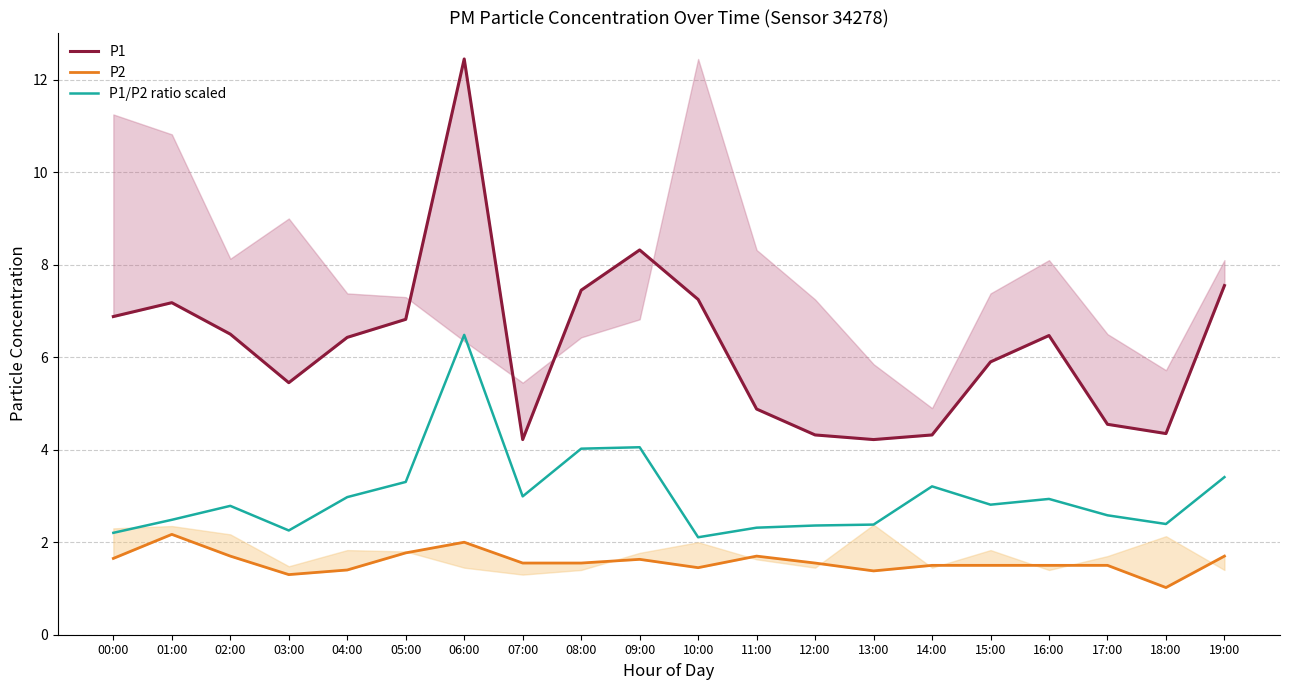

At which label does P2 reach its minimum?

18:00